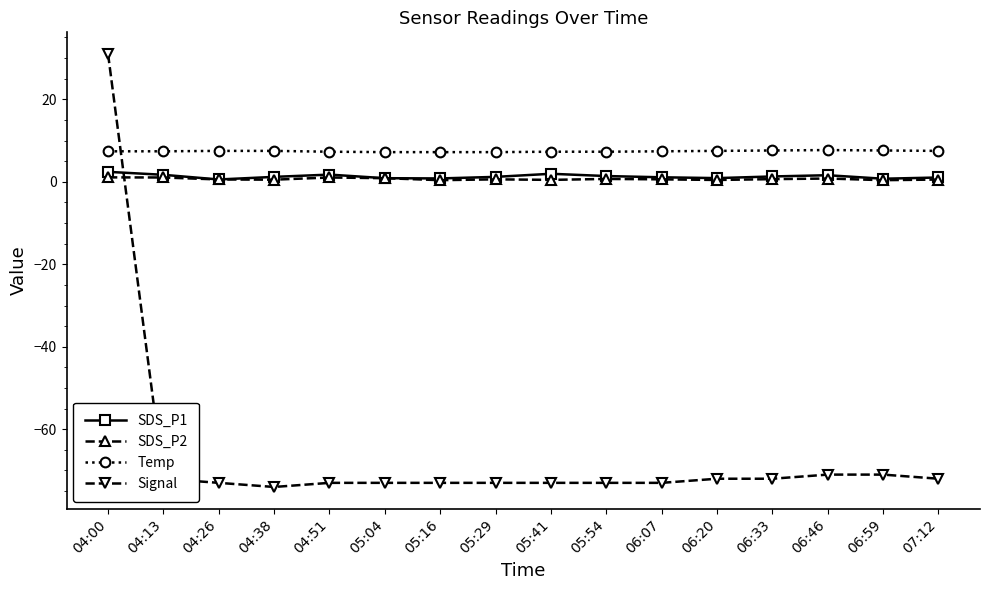

The value of Signal at 04:51 is -115.0. True or false?

False